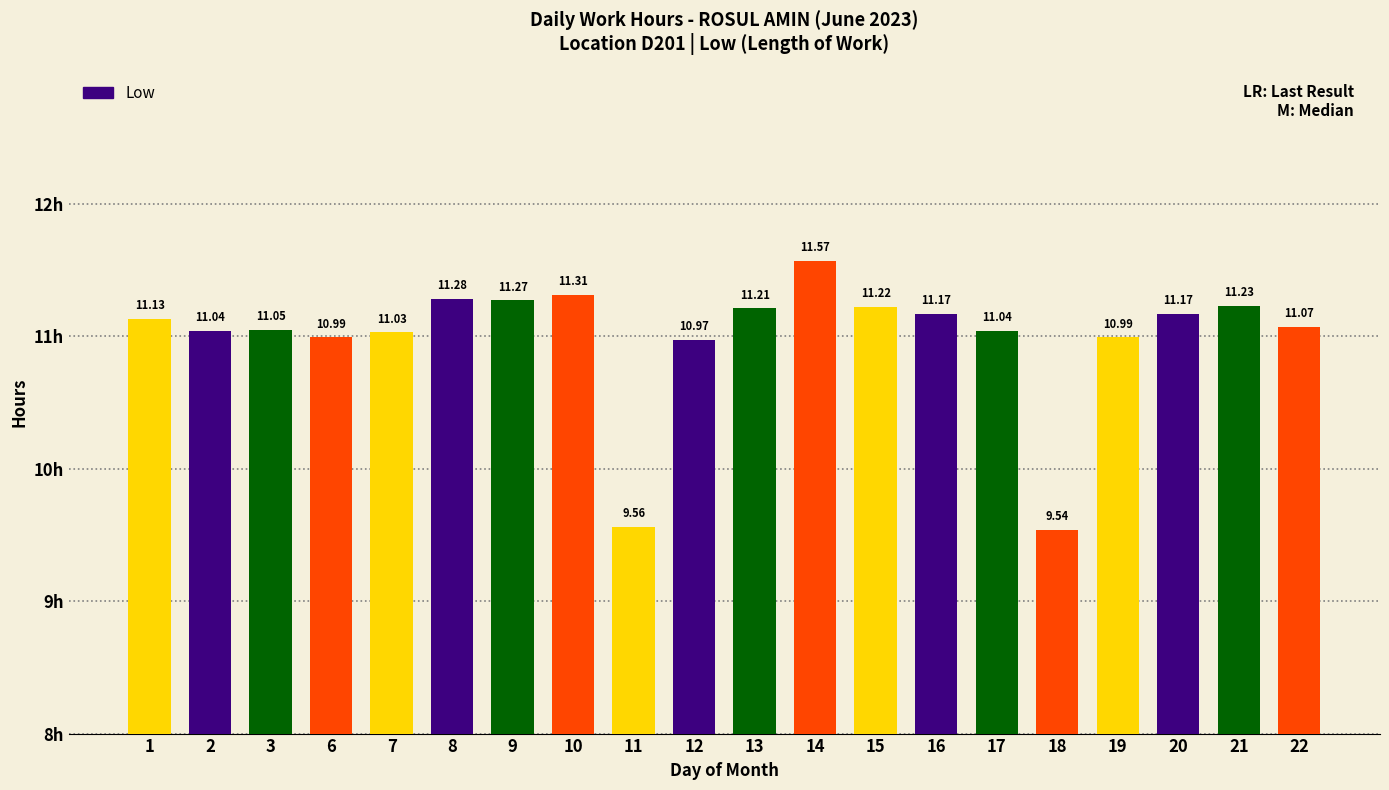

Between 11 and 15, which is larger?

15